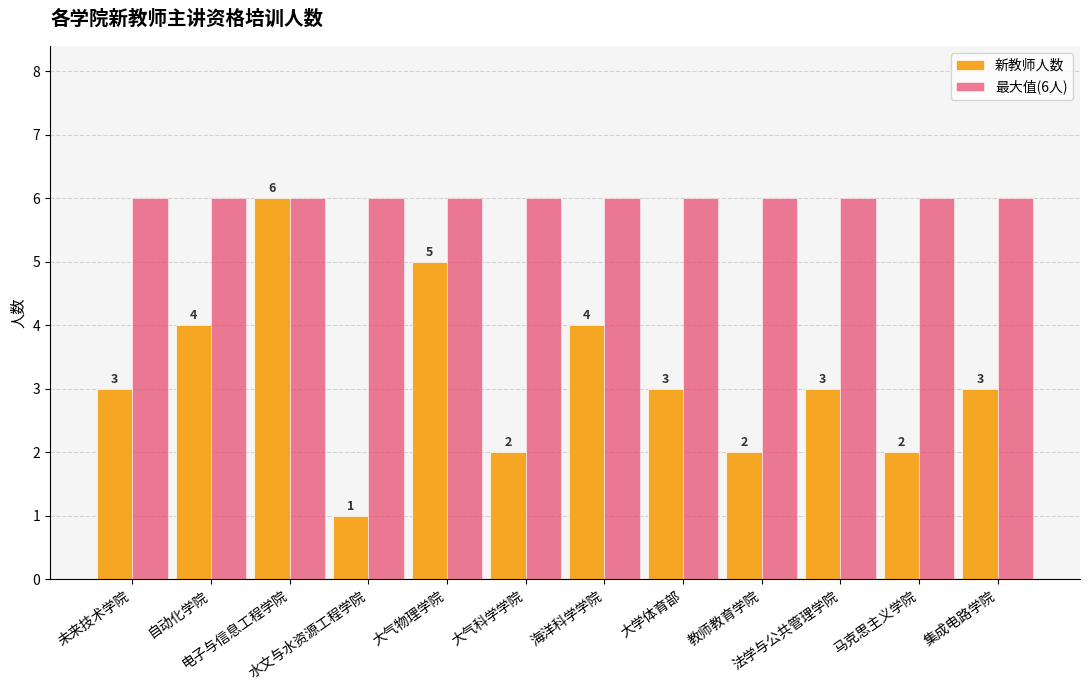

Which series has the largest range (max minus min)?

新教师人数